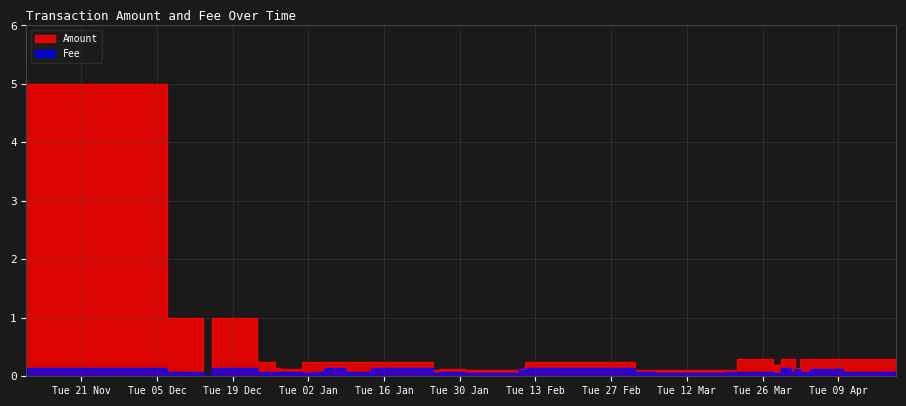

What is the approximate value of Fee at 38?

0.1